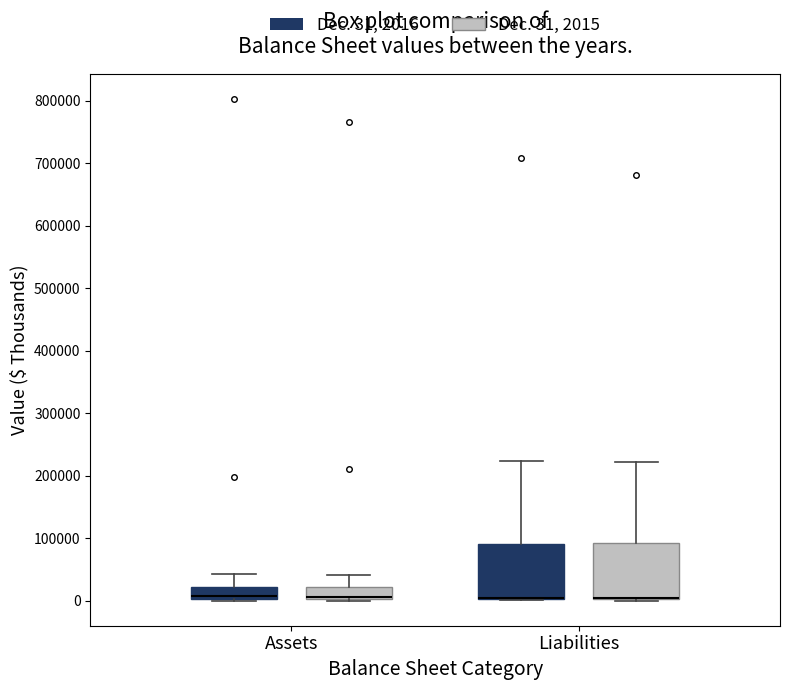

Where is the lower edge of the box for Assets (Dec. 31, 2015) on the y-axis? The values are not printed on the chart, so give them approximately, as read against the axis.

0